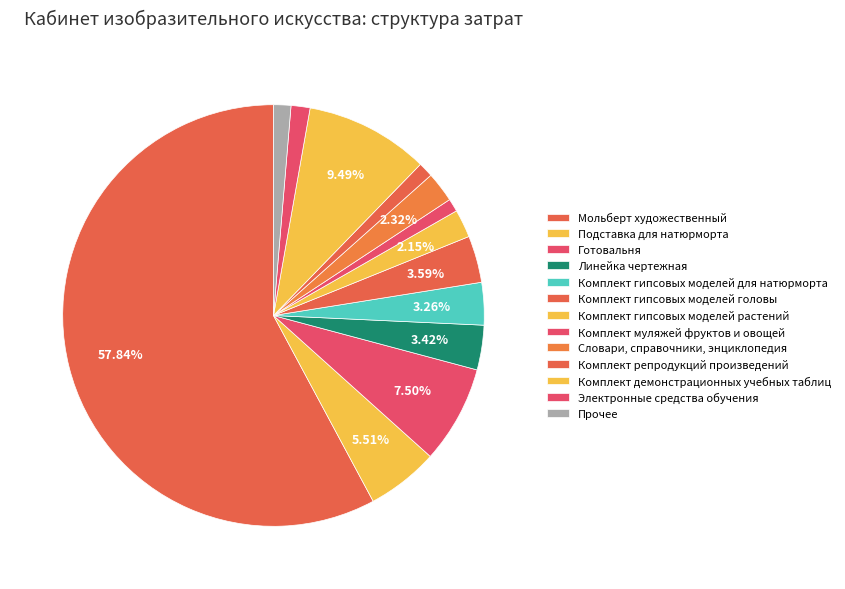

Which slice represents more than half of the pie?

Мольберт художественный